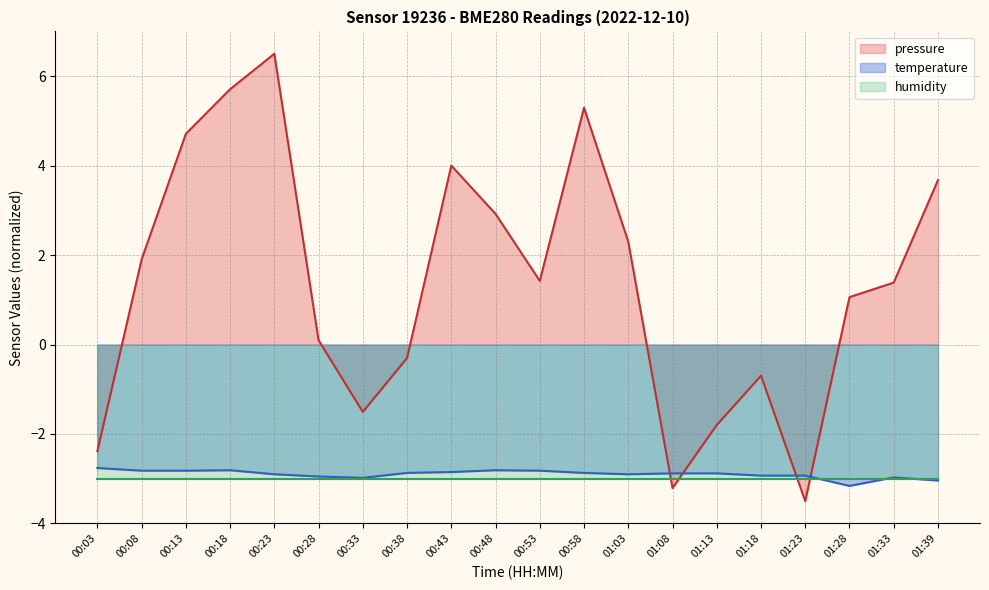

True or false: pressure has more than 0 points higher than both neighbors.

True